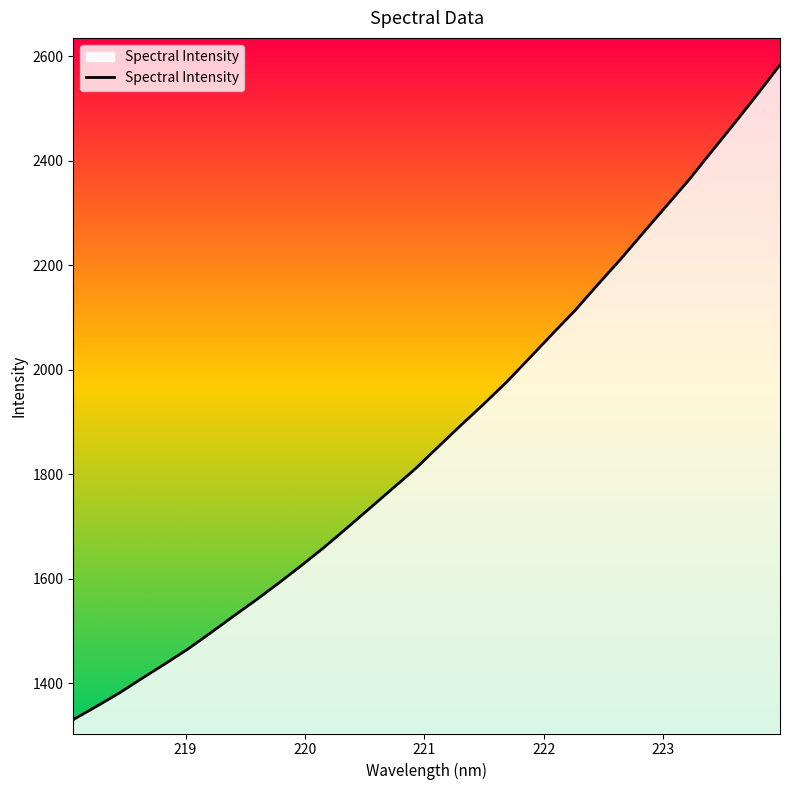

What is the difference between the maximum and minimum values?

1253.5